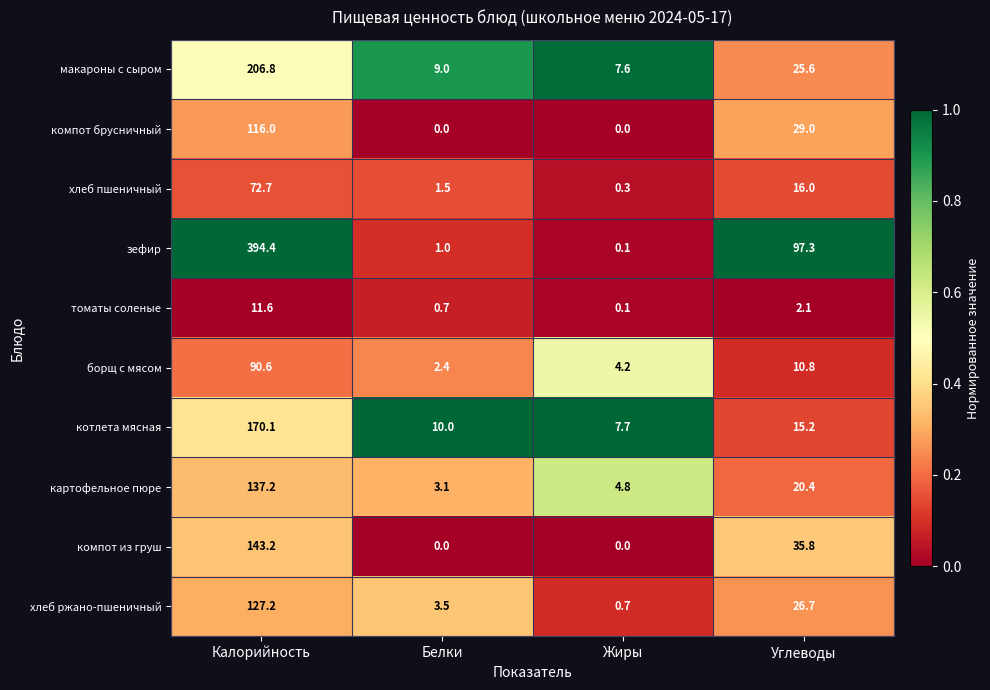

Where does the хлеб ржано-пшеничный series first go above 26?

Калорийность